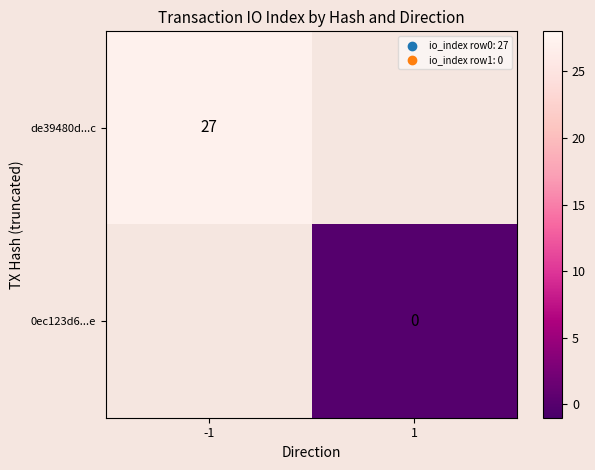

Which category has the lowest value across all series?

1